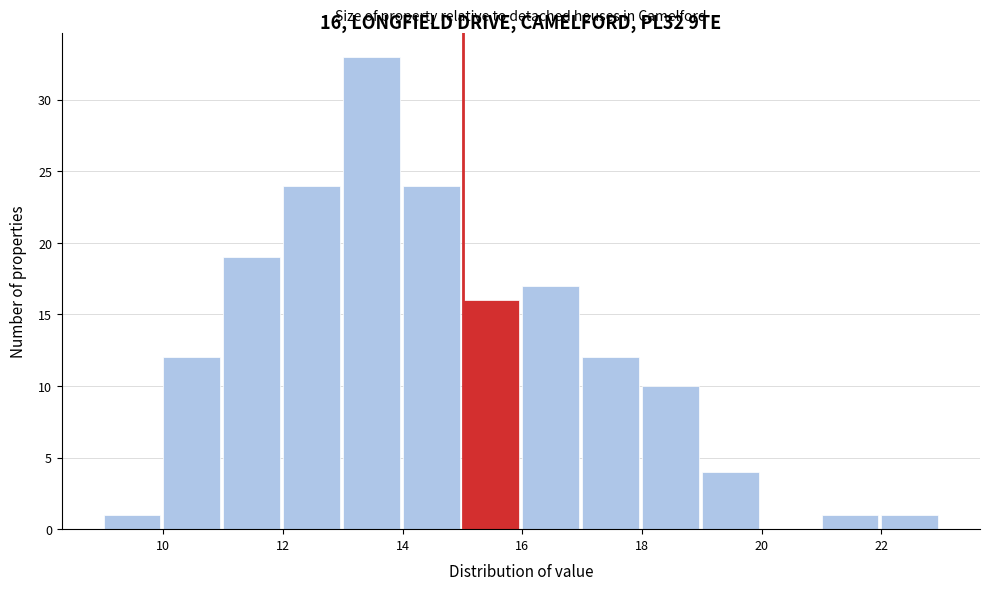

Which range on the x-axis has the tallest bar?

13 to 14